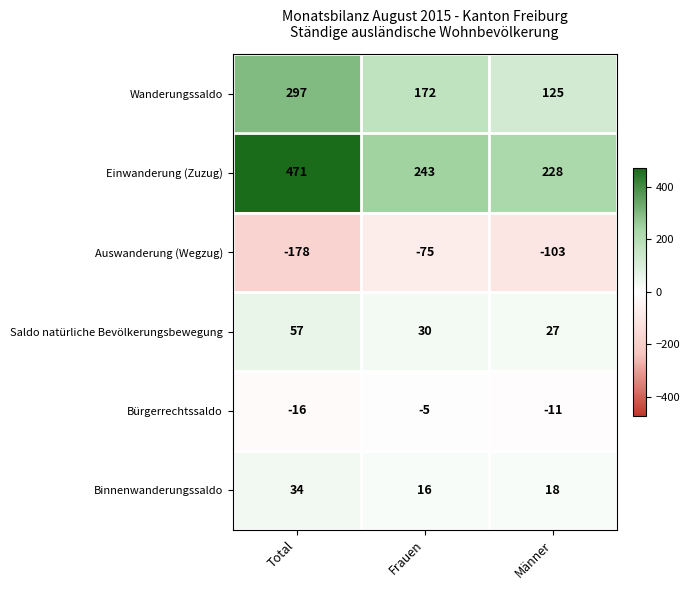

Which series changed the most between Frauen and Männer?

Wanderungssaldo